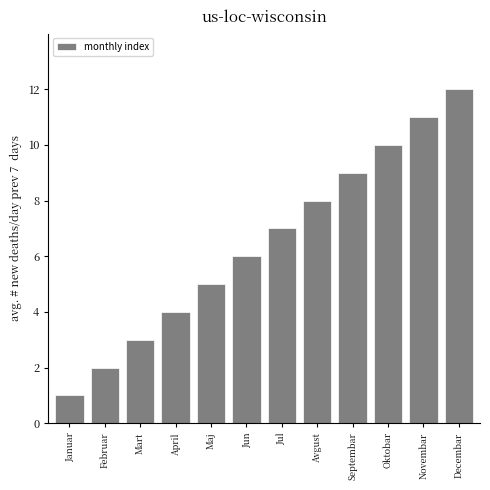

List the labels in order of value, largest first.

Decembar, Novembar, Oktobar, Septembar, Avgust, Jul, Jun, Maj, April, Mart, Februar, Januar